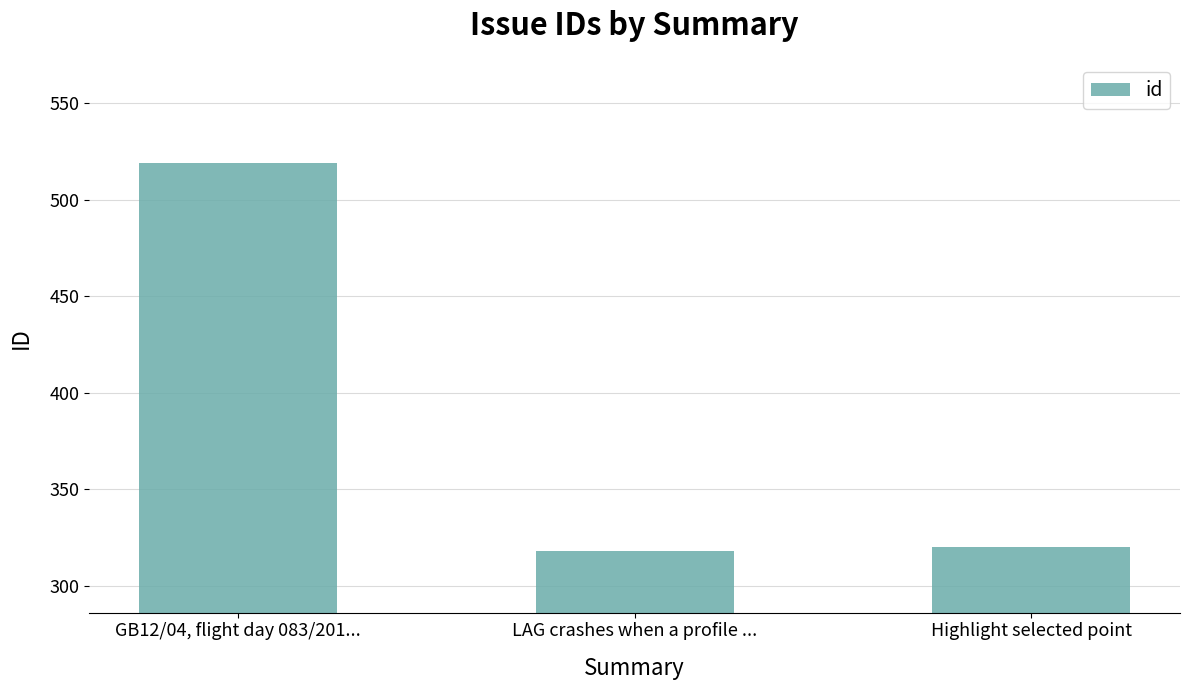

List the labels in order of value, smallest first.

LAG crashes when a profile ..., Highlight selected point, GB12/04, flight day 083/201...